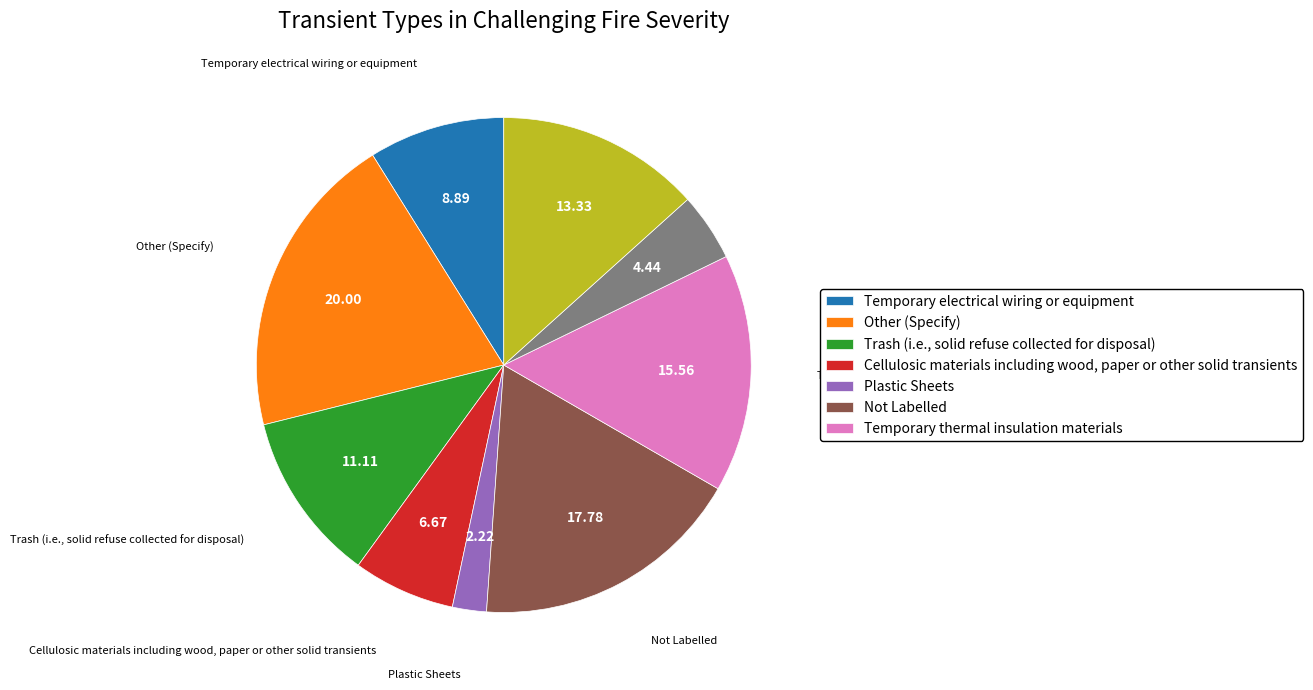

Is there a majority slice in this chart?

No